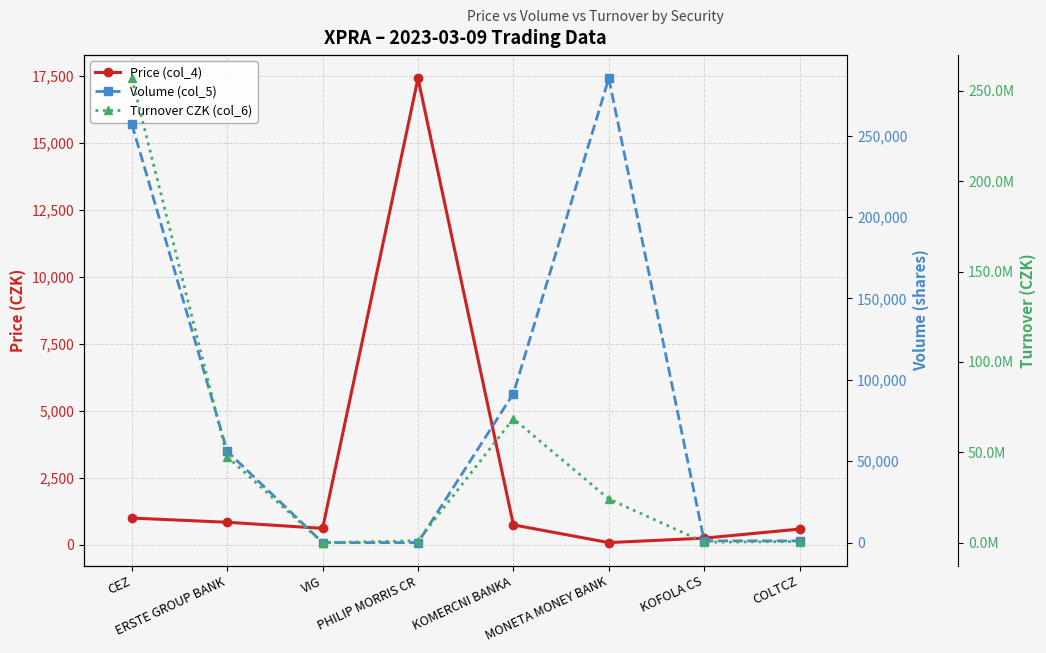

At which category does Turnover CZK (col_6) reach its first local peak?

KOMERCNI BANKA